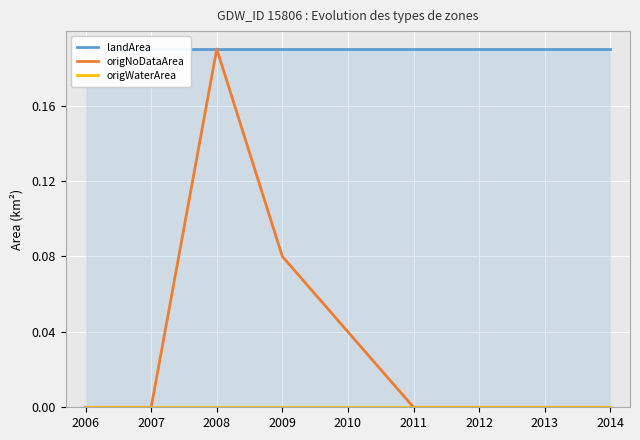

Reading right to left, extract all data points from this chart.

landArea: 2014=0.2	2013=0.2	2012=0.2	2011=0.2	2010=0.2	2009=0.2	2008=0.2	2007=0.2	2006=0.2
origNoDataArea: 2014=0.0	2013=0.0	2012=0.0	2011=0.0	2010=0.0	2009=0.1	2008=0.2	2007=0.0	2006=0.0
origWaterArea: 2014=0.0	2013=0.0	2012=0.0	2011=0.0	2010=0.0	2009=0.0	2008=0.0	2007=0.0	2006=0.0